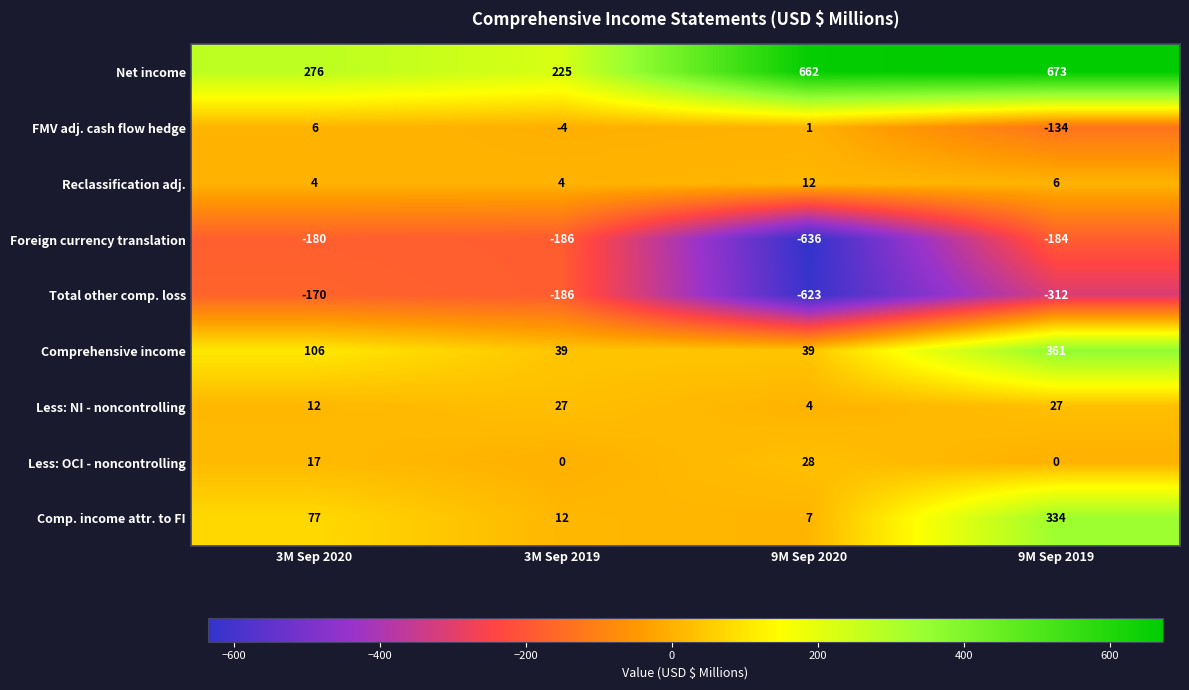

The Less: NI - noncontrolling series shows 12 at 3M Sep 2020. True or false?

True